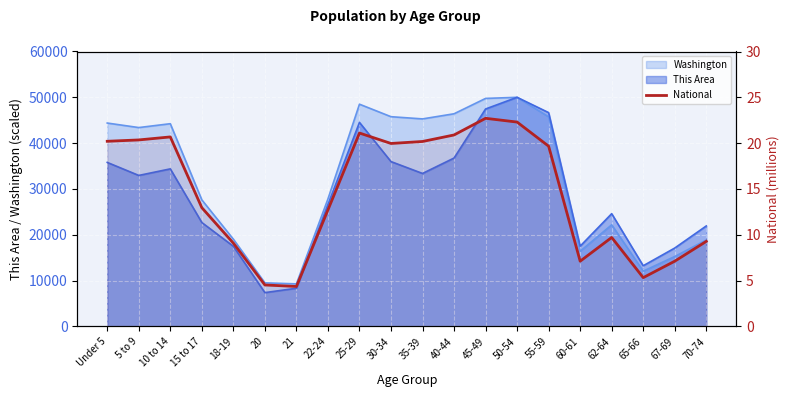

Reading left to right, what are all the values shown in this chart?

Under 5=20.2	5 to 9=20.3	10 to 14=20.7	15 to 17=13.0	18-19=9.1	20=4.5	21=4.4	22-24=12.7	25-29=21.1	30-34=20.0	35-39=20.2	40-44=20.9	45-49=22.7	50-54=22.3	55-59=19.7	60-61=7.1	62-64=9.7	65-66=5.3	67-69=7.1	70-74=9.3